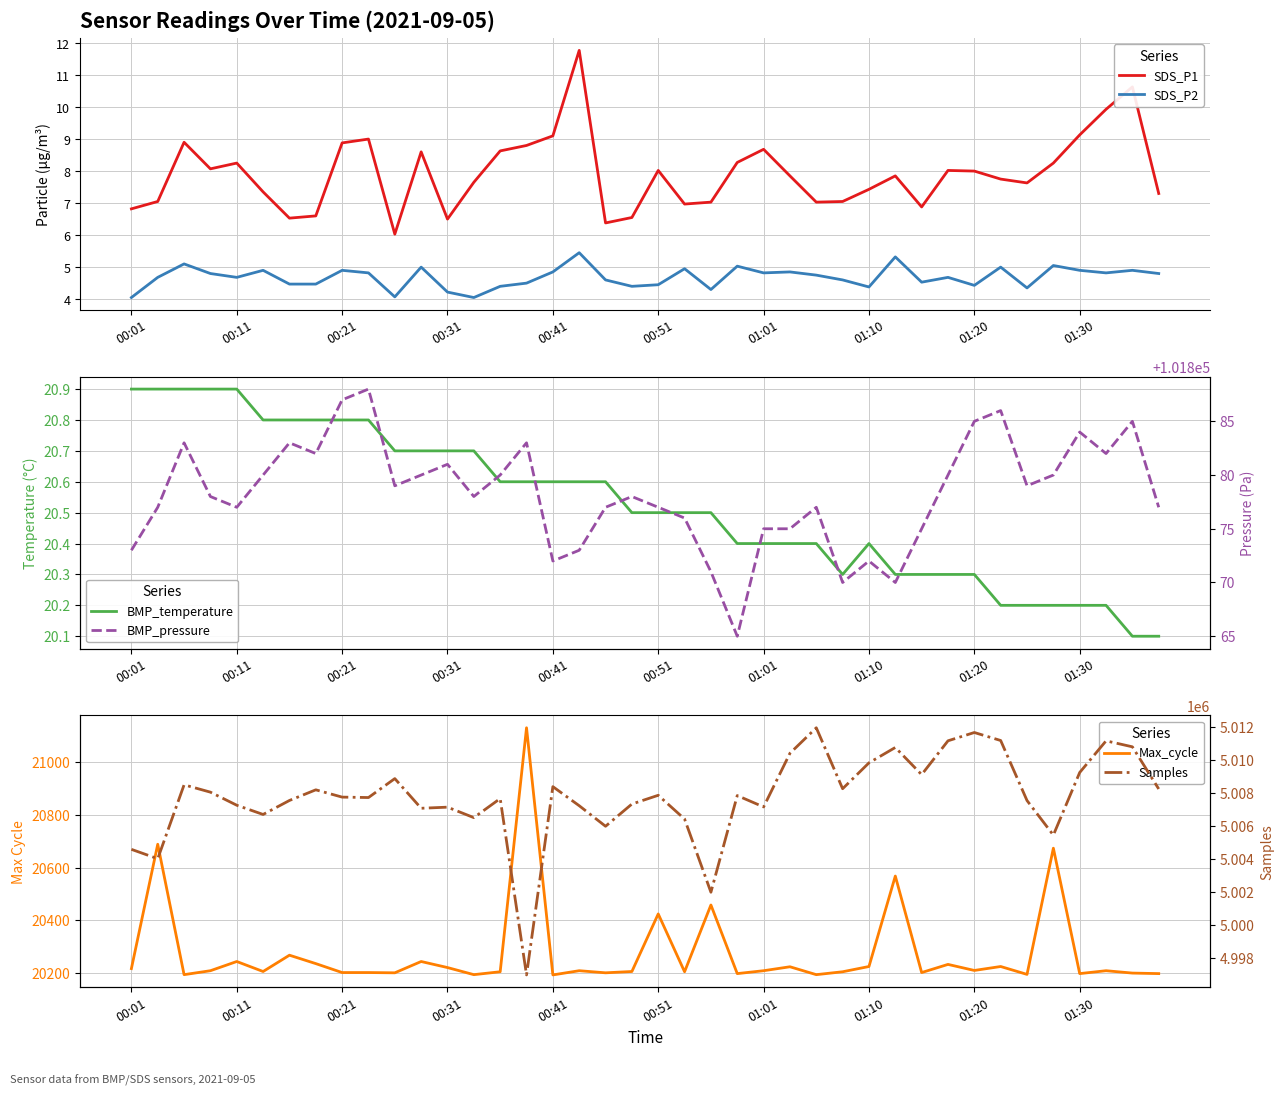

What is the total value across all series at 11?

5129230.3